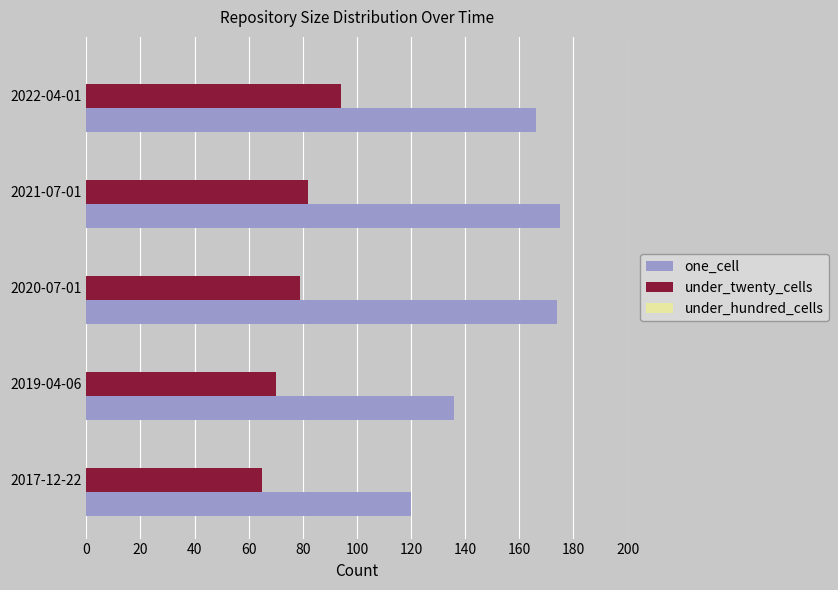

What is the average value of the under_twenty_cells series?

78